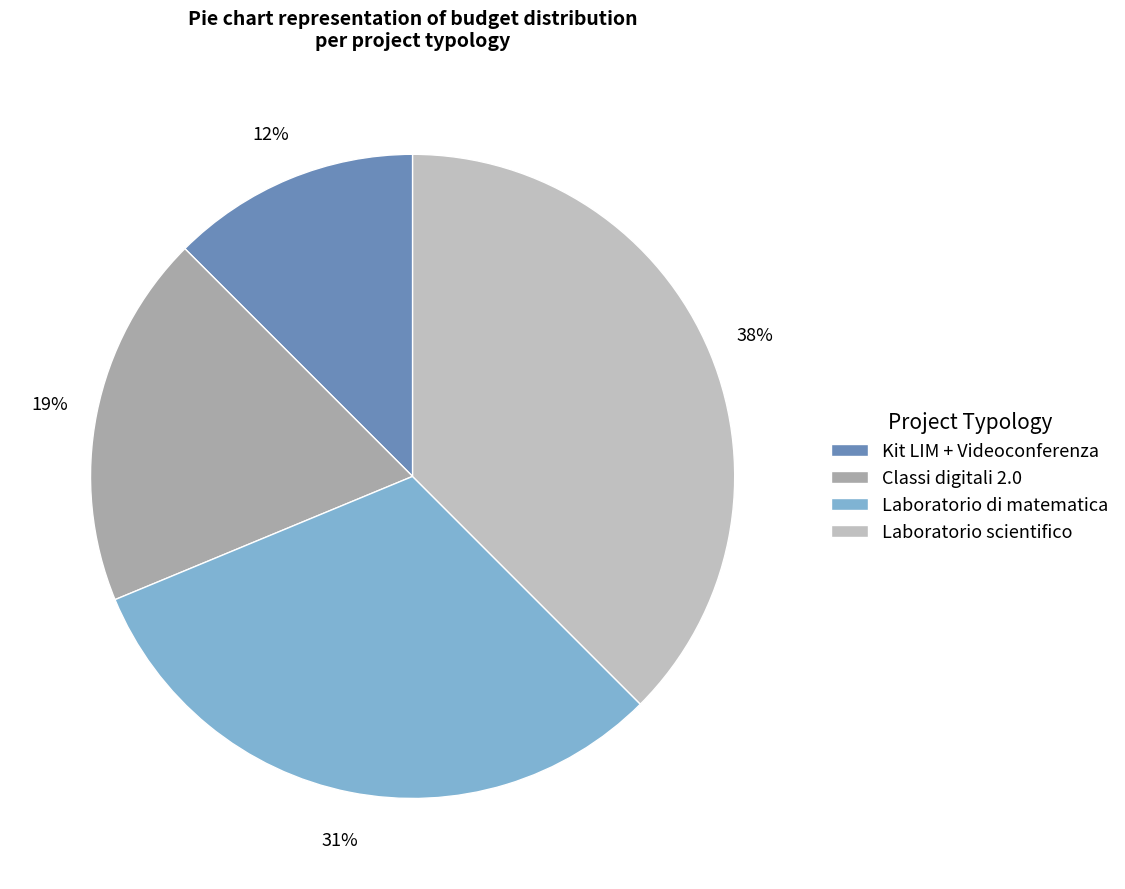

Does any single category account for the majority?

No